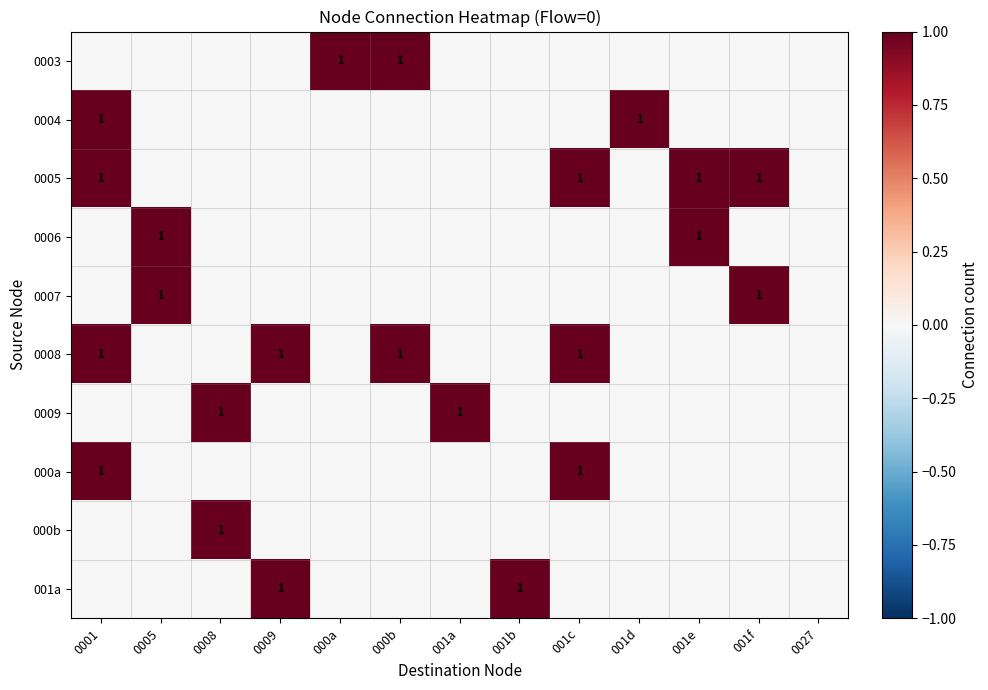

The 0007 series shows 1 at 0005. True or false?

True